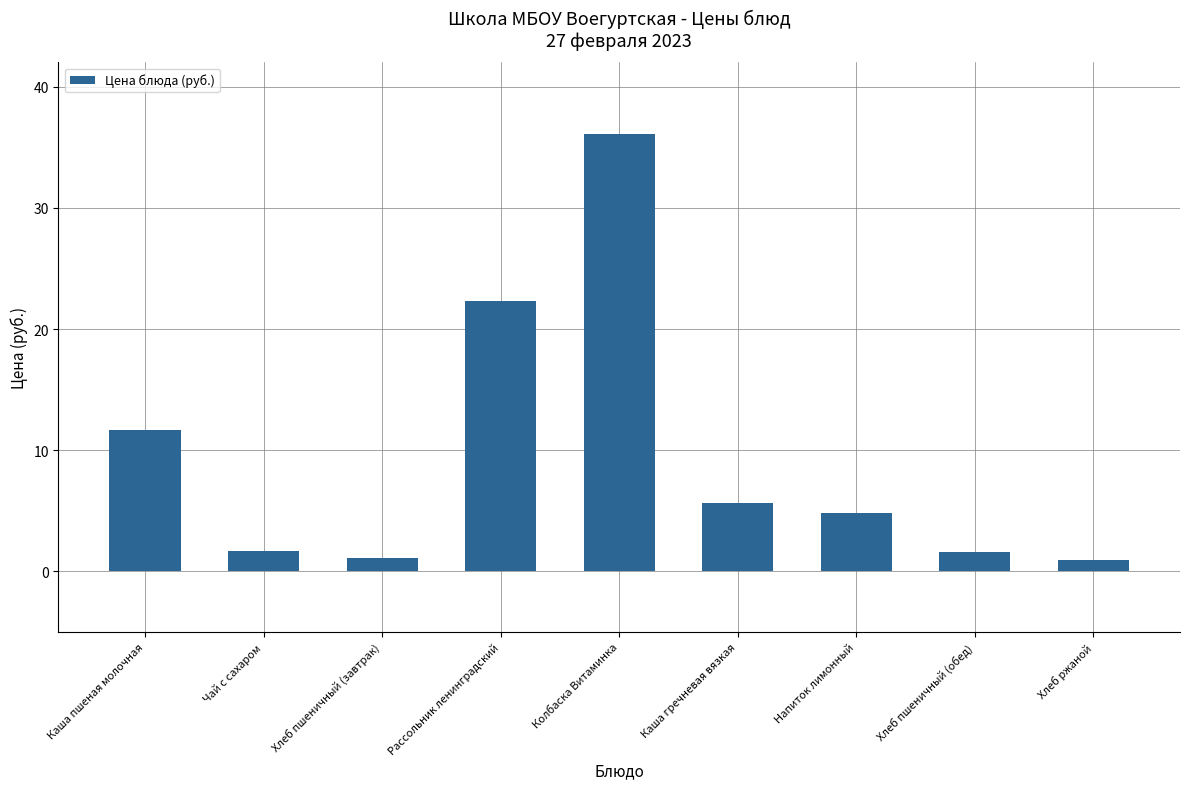

What is the difference between the maximum and minimum values?

35.1